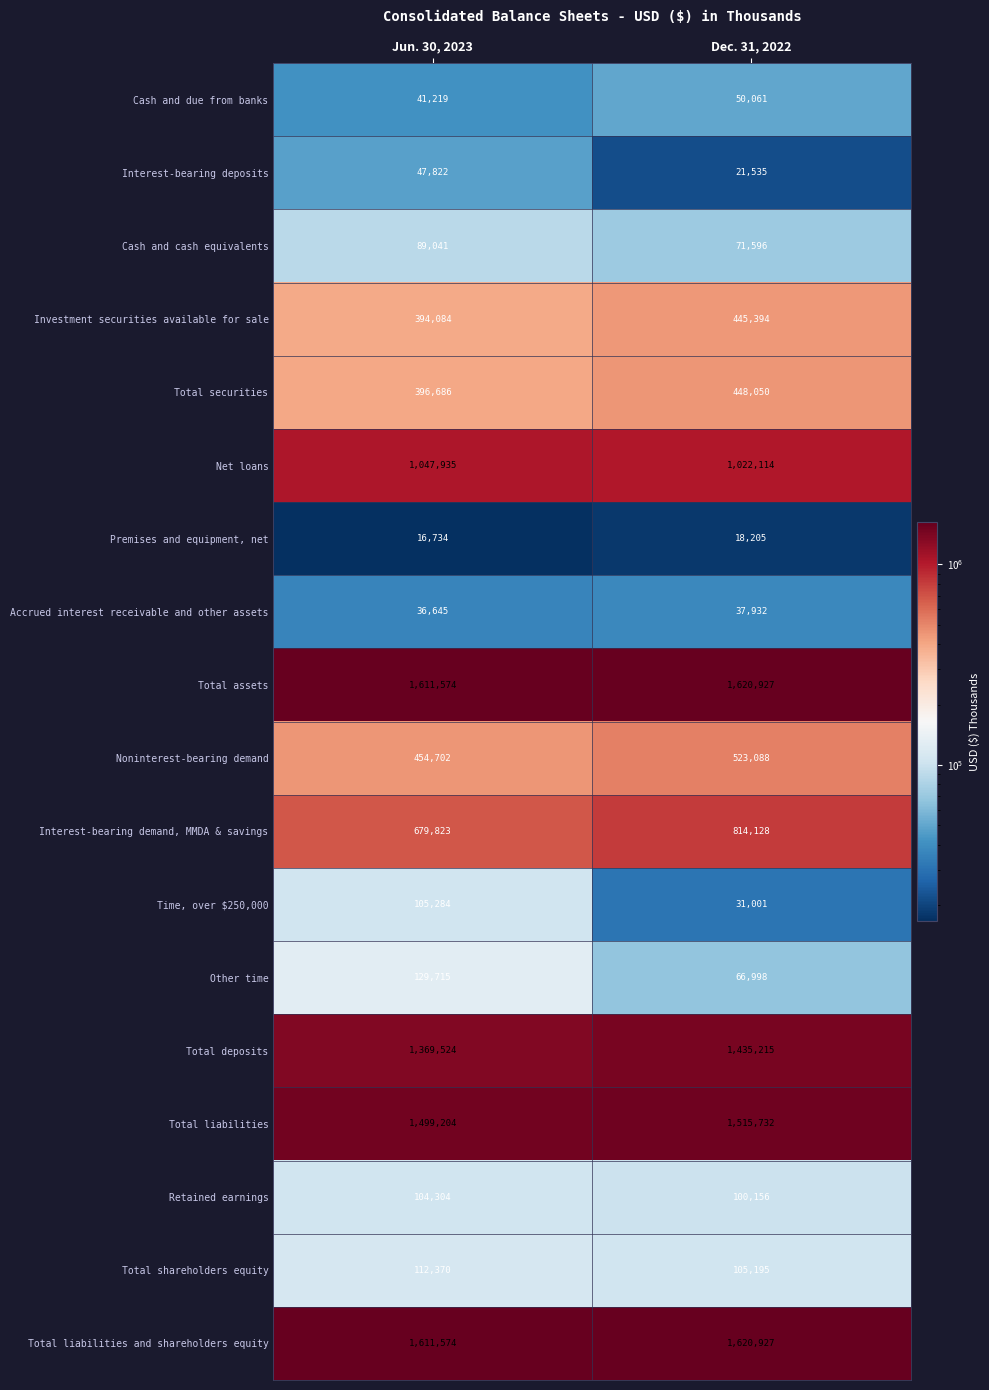

At which category is the sum across all series the highest?

Dec. 31, 2022